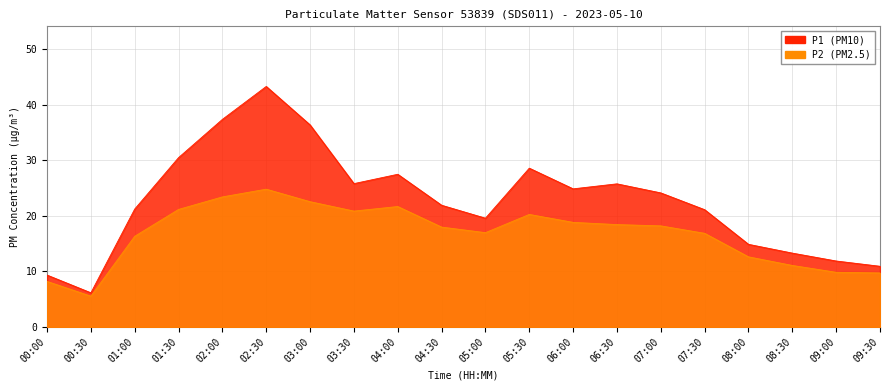

Between 00:30 and 04:30, which is larger?

04:30